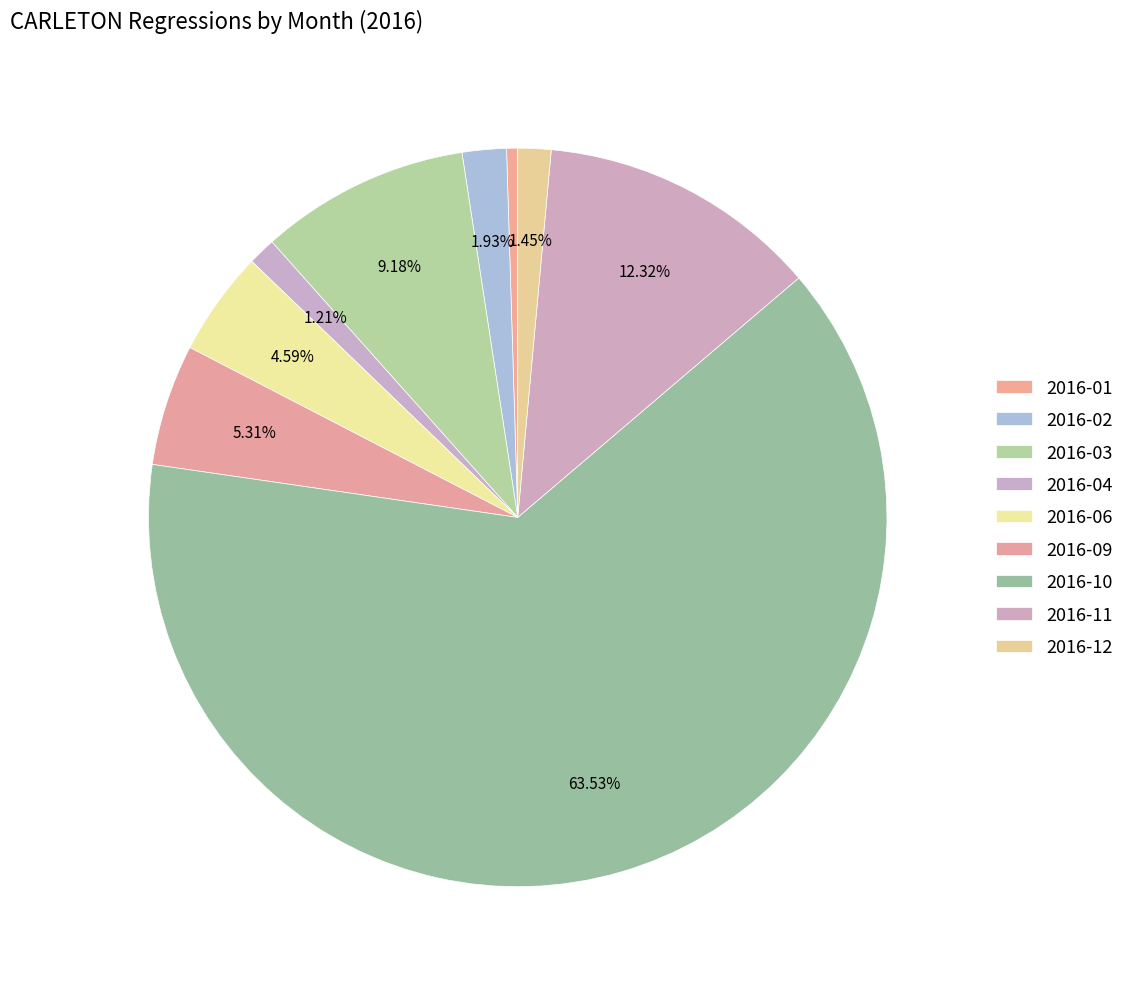

What percentage is the 2016-06 slice, to the nearest percent?

5%